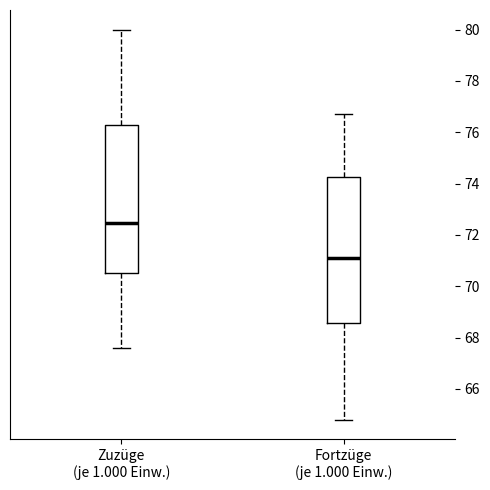

Which box's median line is the highest?

Zuzüge (je 1.000 Einw.)